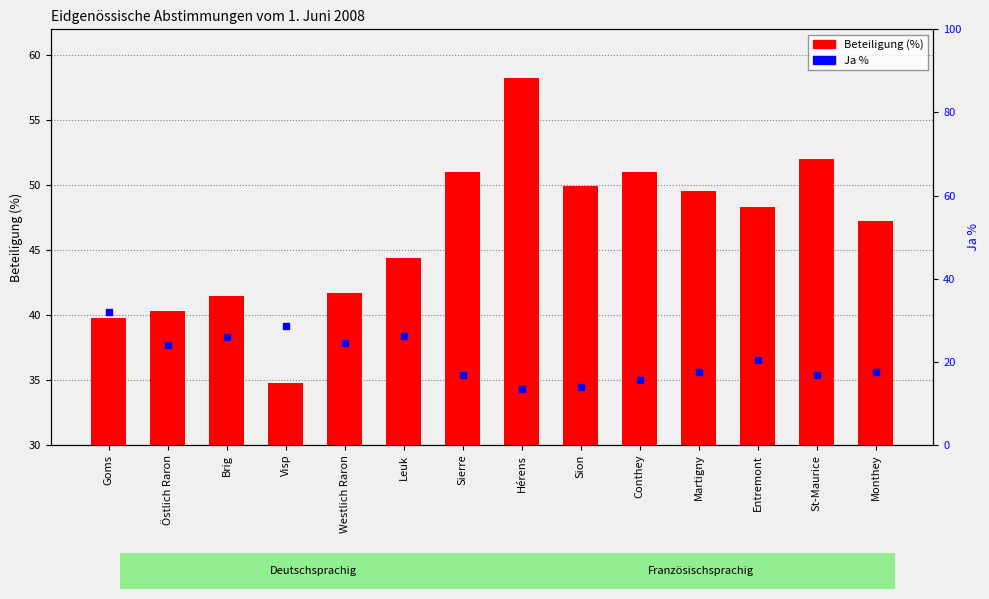

True or false: Ja % has a value of 5.5 at Leuk.

False